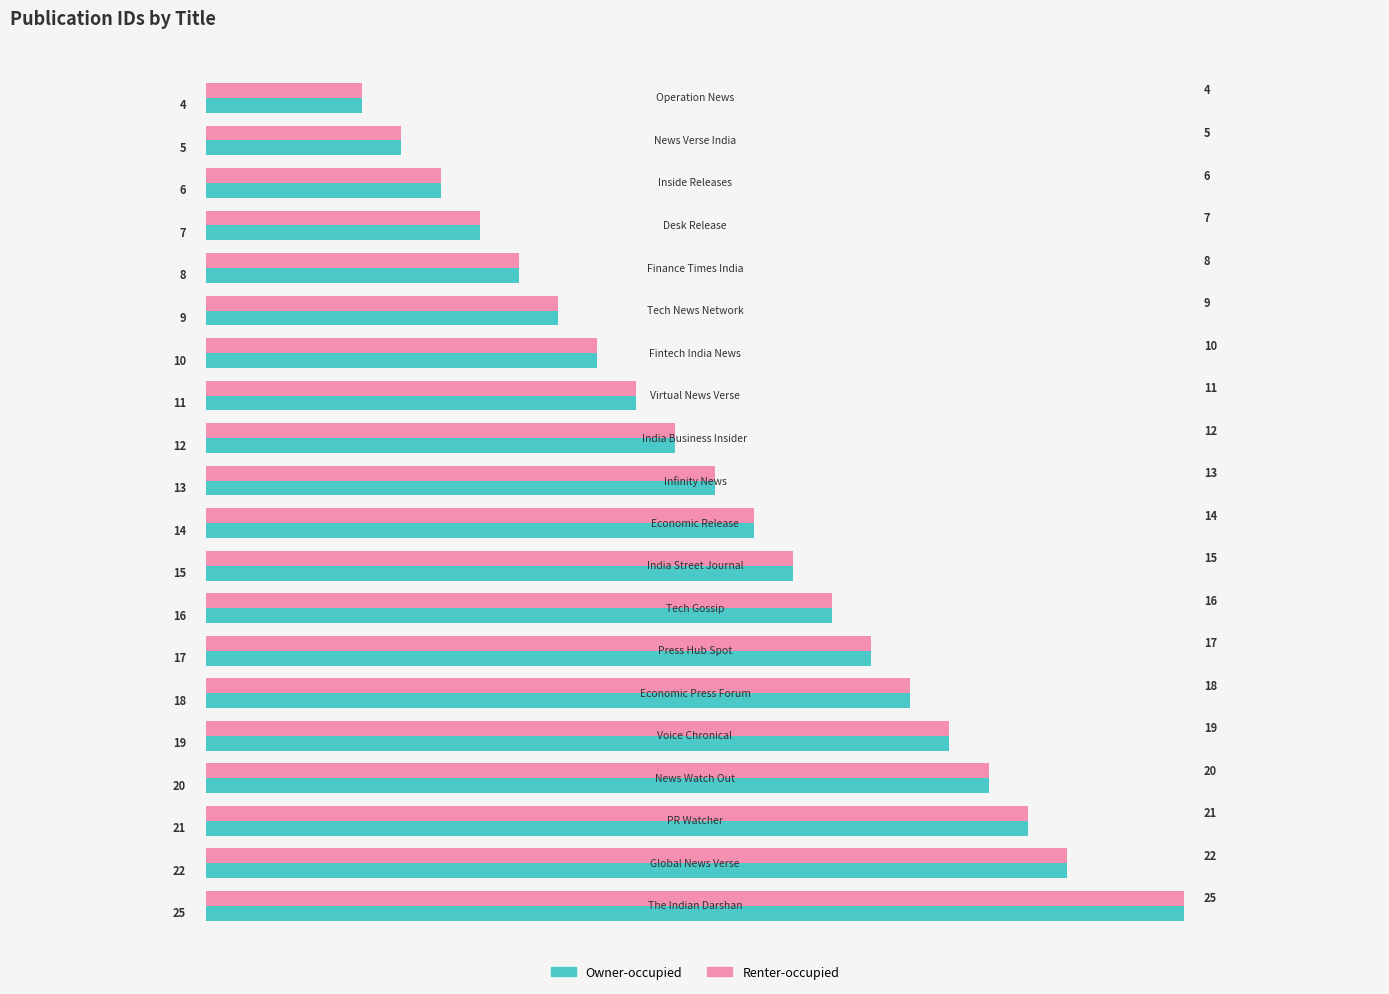

What is the highest value of the Renter-occupied series?

25